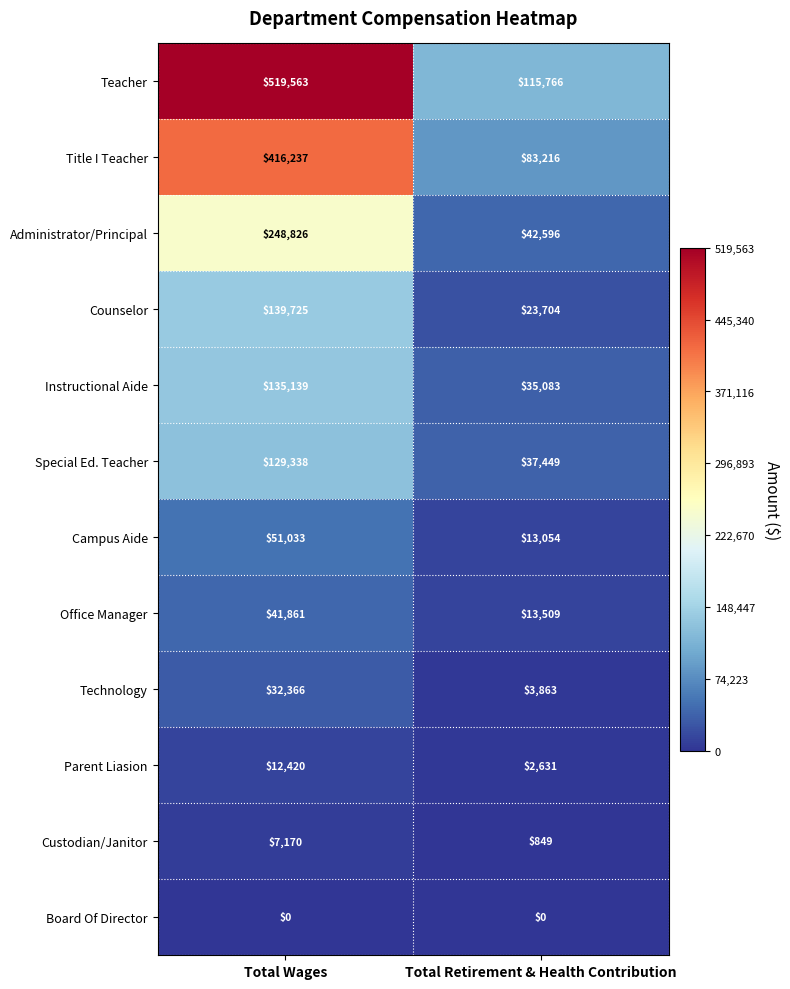

Reading left to right, list all the values displayed in this chart.

Teacher: Total Wages=519563	Total Retirement & Health Contribution=115766
Title I Teacher: Total Wages=416237	Total Retirement & Health Contribution=83216
Administrator/Principal: Total Wages=248826	Total Retirement & Health Contribution=42596
Counselor: Total Wages=139725	Total Retirement & Health Contribution=23704
Instructional Aide: Total Wages=135139	Total Retirement & Health Contribution=35083
Special Ed. Teacher: Total Wages=129338	Total Retirement & Health Contribution=37449
Campus Aide: Total Wages=51033	Total Retirement & Health Contribution=13054
Office Manager: Total Wages=41861	Total Retirement & Health Contribution=13509
Technology: Total Wages=32366	Total Retirement & Health Contribution=3863
Parent Liasion: Total Wages=12420	Total Retirement & Health Contribution=2631
Custodian/Janitor: Total Wages=7170	Total Retirement & Health Contribution=849
Board Of Director: Total Wages=0	Total Retirement & Health Contribution=0